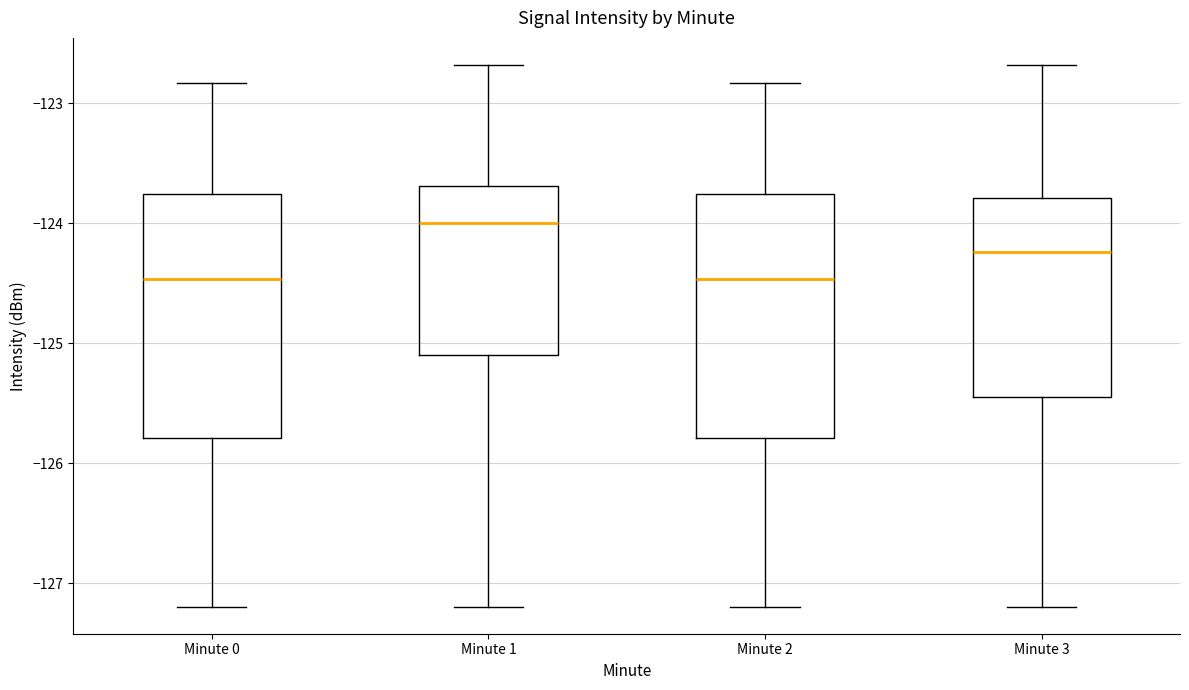

Reading left to right, read every box against the y-axis: the position of its median line, the range the box covers, and the ends of its whiskers. The values are not printed on the chart, so give them approximately, as read against the axis.

Minute 0: median -124.5, box -125.8 to -123.8, whiskers -127.2 to -122.8
Minute 1: median -124.0, box -125.1 to -123.7, whiskers -127.2 to -122.7
Minute 2: median -124.5, box -125.8 to -123.8, whiskers -127.2 to -122.8
Minute 3: median -124.2, box -125.4 to -123.8, whiskers -127.2 to -122.7